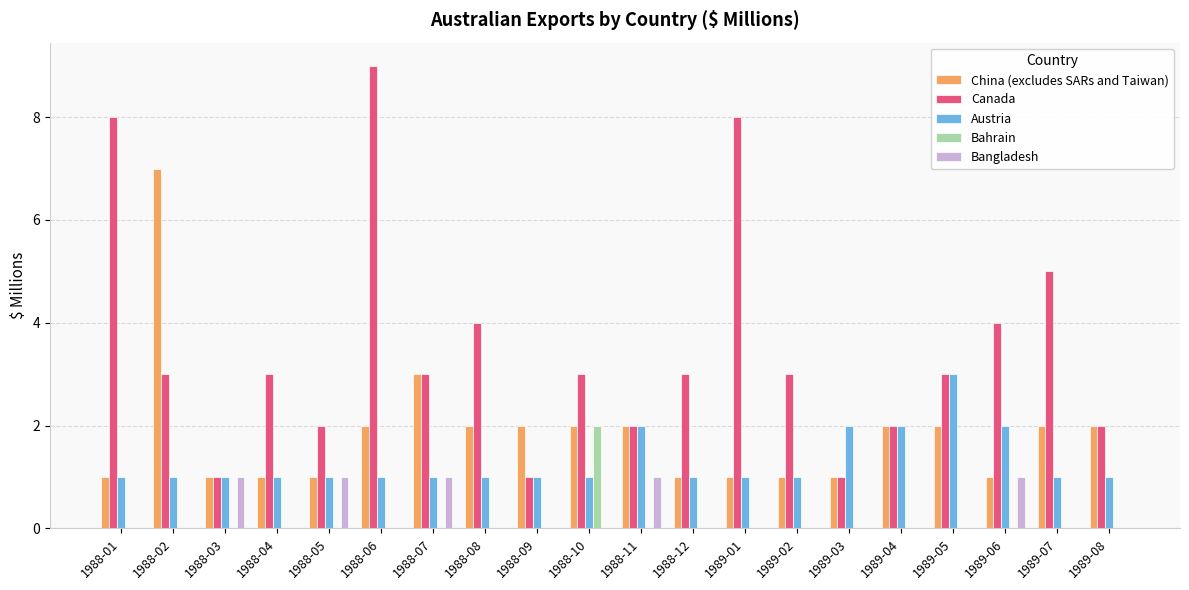

Count the number of data series in this chart.

5